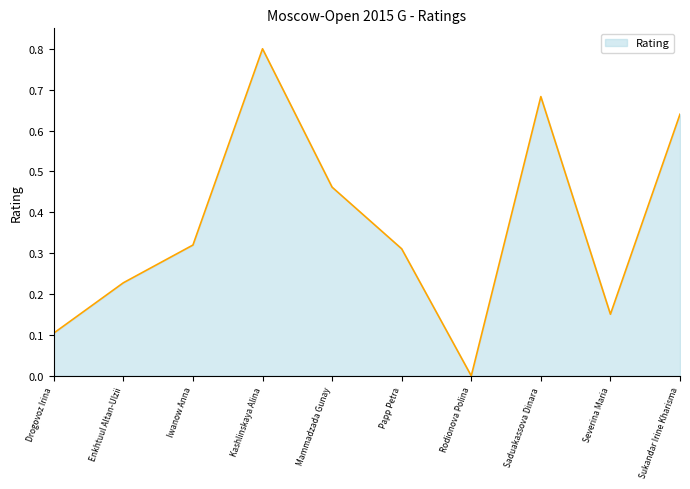

Is it true that the value at Sukandar Irine Kharisma is 1.0?

False